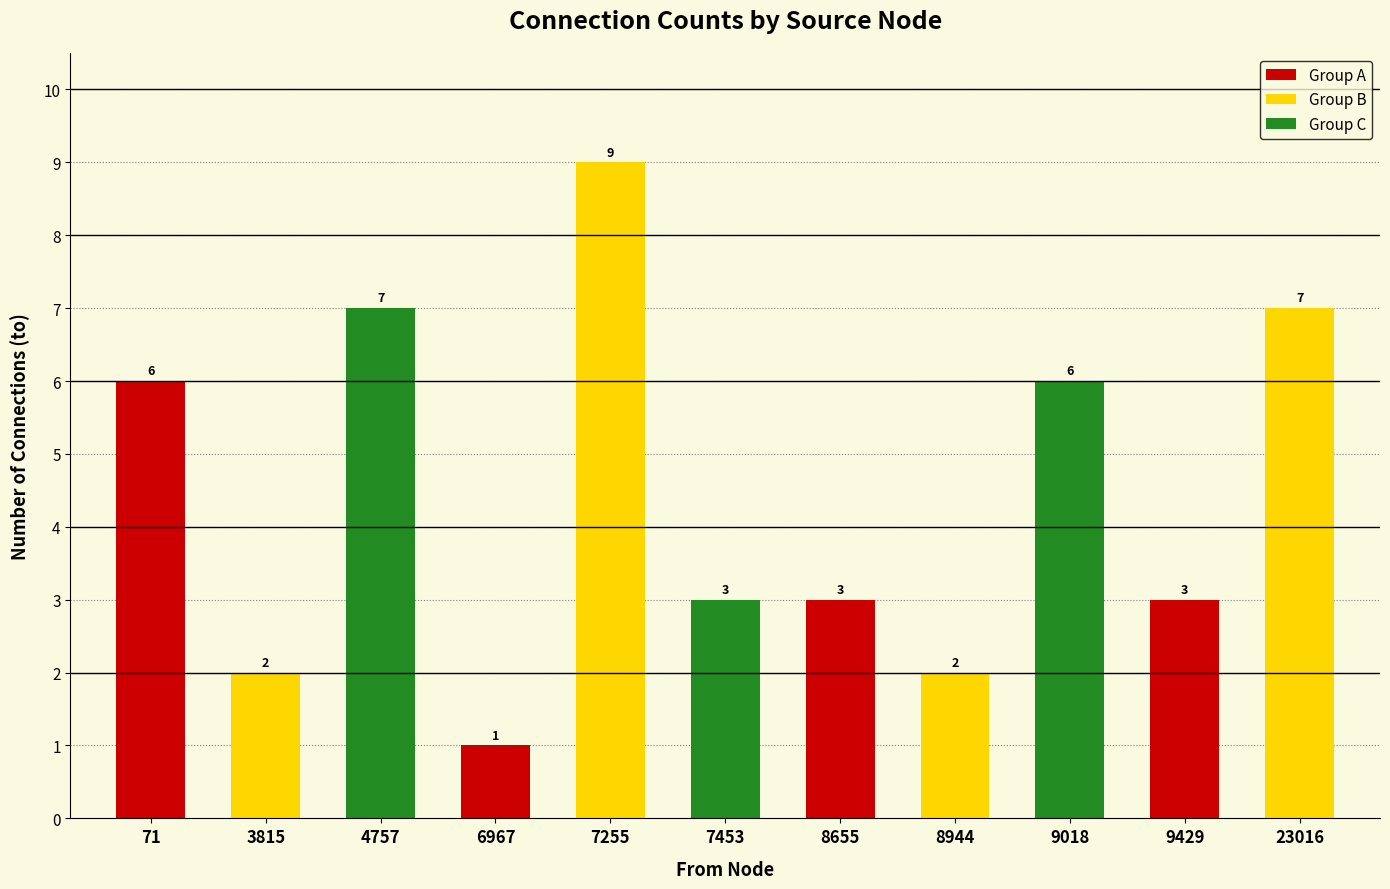

Which has a higher value, 9429 or 4757?

4757